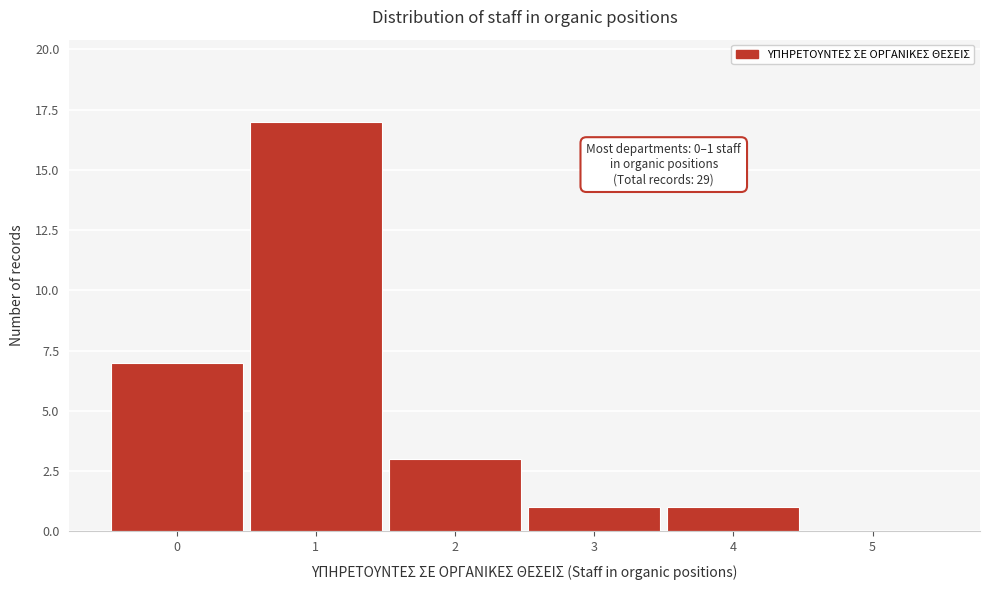

Which range on the x-axis has the tallest bar?

0.5 to 1.5